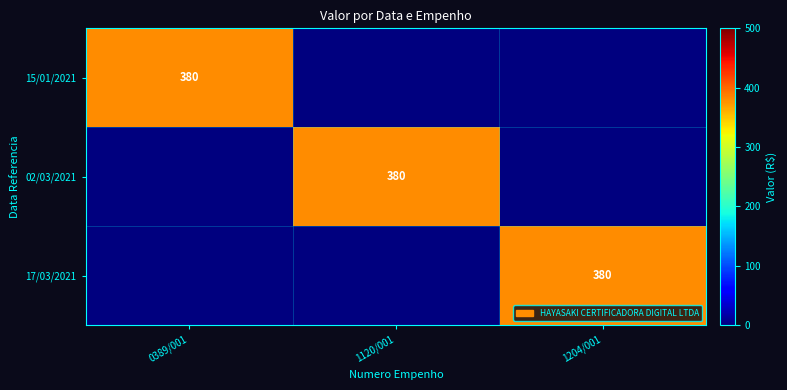

True or false: 15/01/2021 has a value of 380 at 0389/001.

True